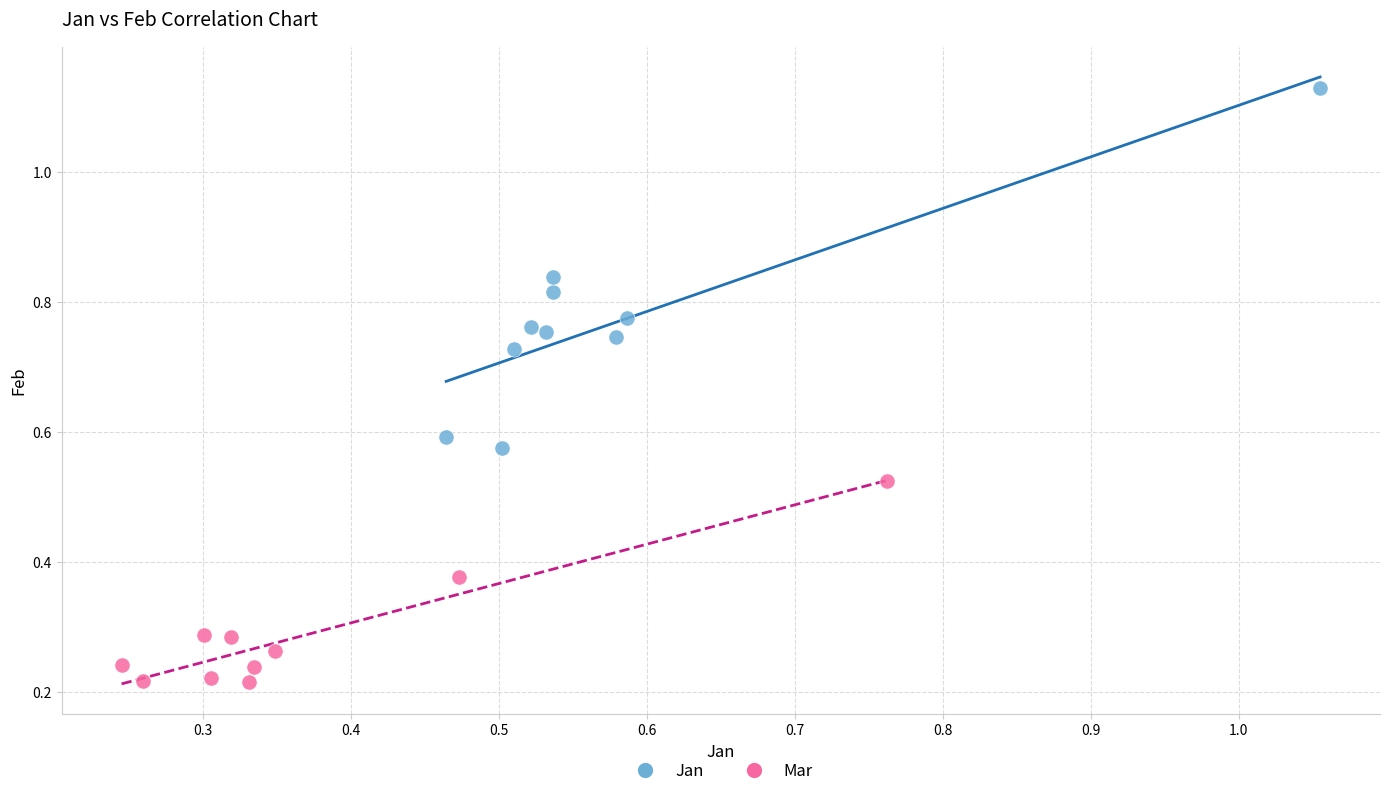

Which series contains the lowest Y value?

Mar